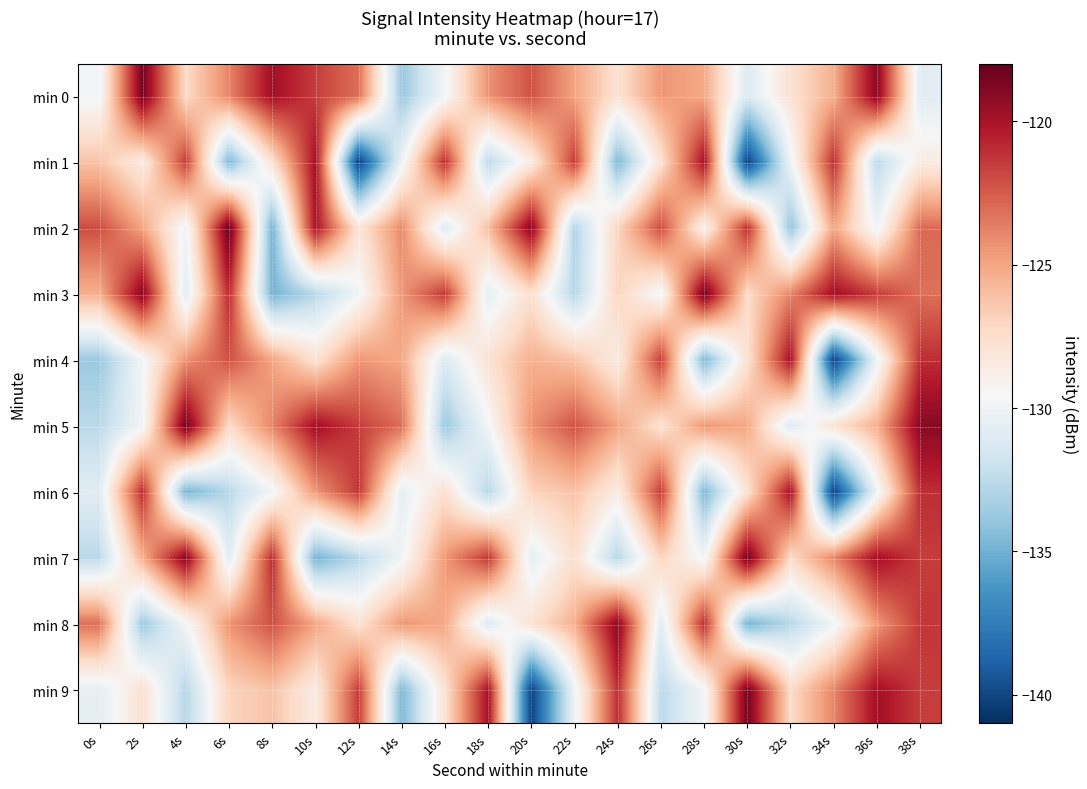

What is the greatest value displayed?

-118.0